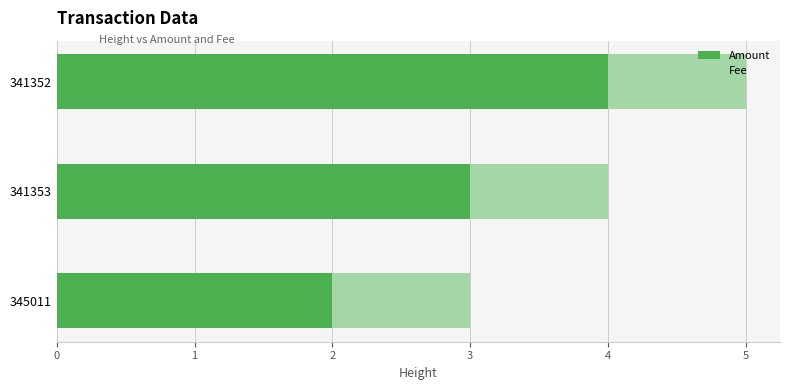

Read the Amount value at 345011.

2.0